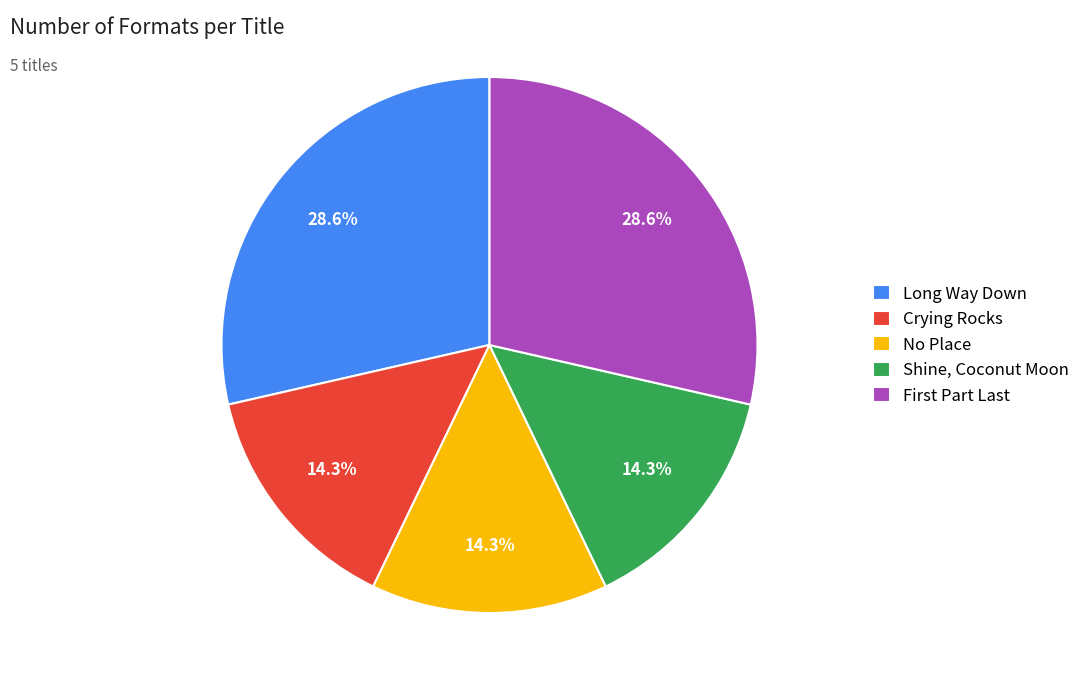

Count the number of slices in the pie.

5